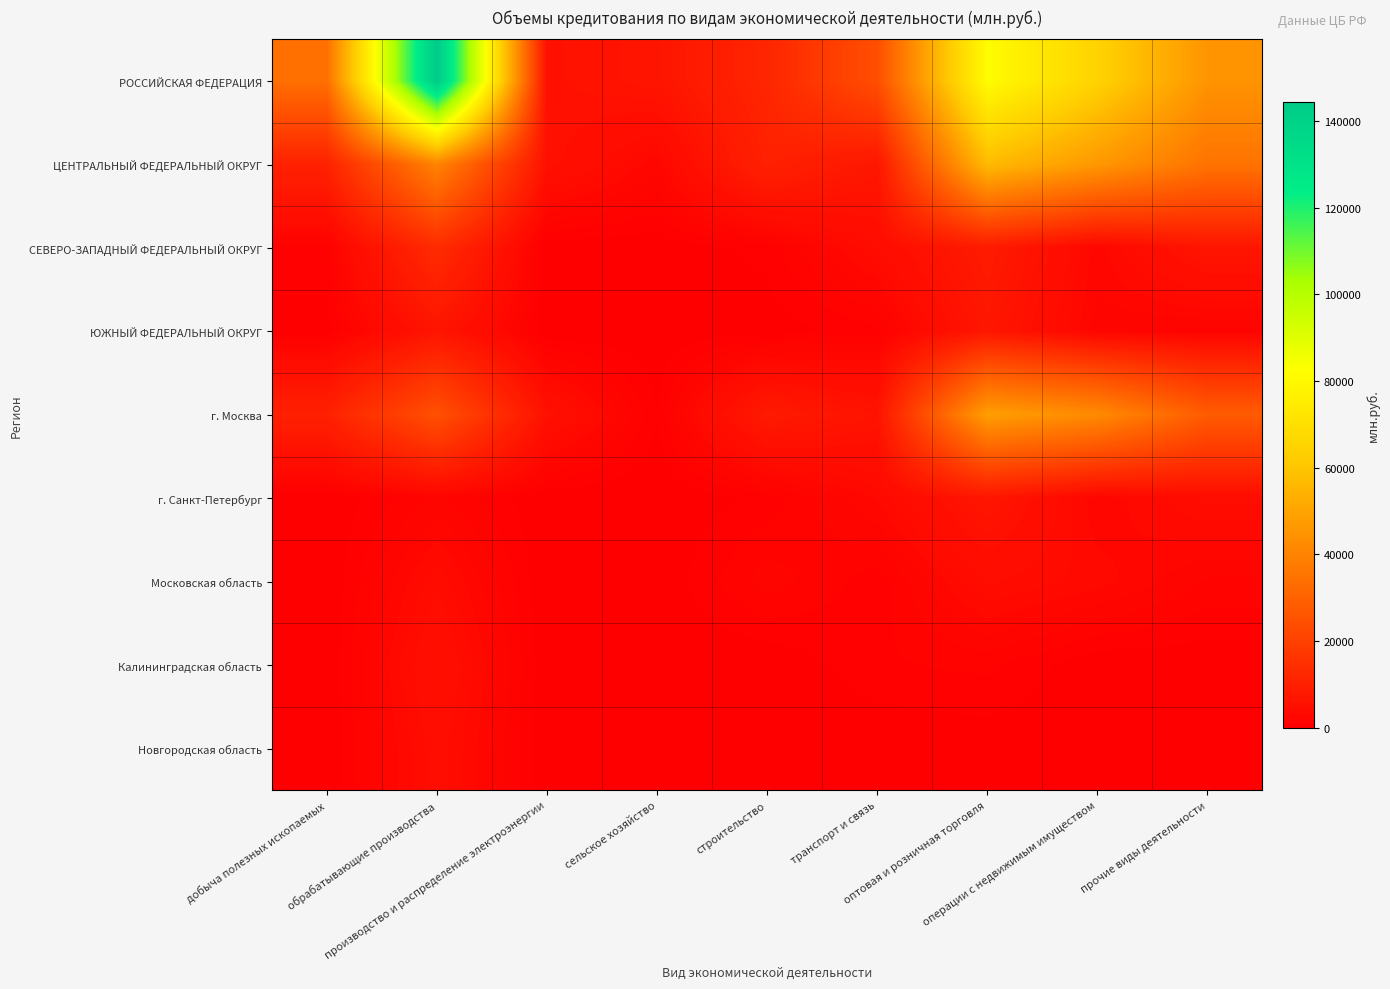

Reading right to left, list all the values displayed in this chart.

РОССИЙСКАЯ ФЕДЕРАЦИЯ: прочие виды деятельности=45034	операции с недвижимым имуществом=64605	оптовая и розничная торговля=81330	транспорт и связь=24162	строительство=11759	сельское хозяйство=6605	производство и распределение электроэнергии=5463	обрабатывающие производства=144426	добыча полезных ископаемых=34023
ЦЕНТРАЛЬНЫЙ ФЕДЕРАЛЬНЫЙ ОКРУГ: прочие виды деятельности=35179	операции с недвижимым имуществом=46369	оптовая и розничная торговля=56890	транспорт и связь=7165	строительство=10392	сельское хозяйство=2397	производство и распределение электроэнергии=5463	обрабатывающие производства=40226	добыча полезных ископаемых=10551
СЕВЕРО-ЗАПАДНЫЙ ФЕДЕРАЛЬНЫЙ ОКРУГ: прочие виды деятельности=6825	операции с недвижимым имуществом=2508	оптовая и розничная торговля=8436	транспорт и связь=3976	строительство=743	сельское хозяйство=179	производство и распределение электроэнергии=0	обрабатывающие производства=13470	добыча полезных ископаемых=1017
ЮЖНЫЙ ФЕДЕРАЛЬНЫЙ ОКРУГ: прочие виды деятельности=1401	операции с недвижимым имуществом=1942	оптовая и розничная торговля=7090	транспорт и связь=921	строительство=217	сельское хозяйство=79	производство и распределение электроэнергии=0	обрабатывающие производства=6518	добыча полезных ископаемых=219
г. Москва: прочие виды деятельности=28005	операции с недвижимым имуществом=42195	оптовая и розничная торговля=48174	транспорт и связь=6180	строительство=8112	сельское хозяйство=569	производство и распределение электроэнергии=5463	обрабатывающие производства=24554	добыча полезных ископаемых=10230
г. Санкт-Петербург: прочие виды деятельности=4117	операции с недвижимым имуществом=2343	оптовая и розничная торговля=6934	транспорт и связь=2931	строительство=726	сельское хозяйство=0	производство и распределение электроэнергии=0	обрабатывающие производства=1789	добыча полезных ископаемых=0
Московская область: прочие виды деятельности=1611	операции с недвижимым имуществом=3105	оптовая и розничная торговля=4056	транспорт и связь=768	строительство=2035	сельское хозяйство=22	производство и распределение электроэнергии=0	обрабатывающие производства=3804	добыча полезных ископаемых=0
Калининградская область: прочие виды деятельности=125	операции с недвижимым имуществом=74	оптовая и розничная торговля=1285	транспорт и связь=1032	строительство=17	сельское хозяйство=11	производство и распределение электроэнергии=0	обрабатывающие производства=5044	добыча полезных ископаемых=0
Новгородская область: прочие виды деятельности=0	операции с недвижимым имуществом=0	оптовая и розничная торговля=149	транспорт и связь=0	строительство=0	сельское хозяйство=6	производство и распределение электроэнергии=0	обрабатывающие производства=4395	добыча полезных ископаемых=0